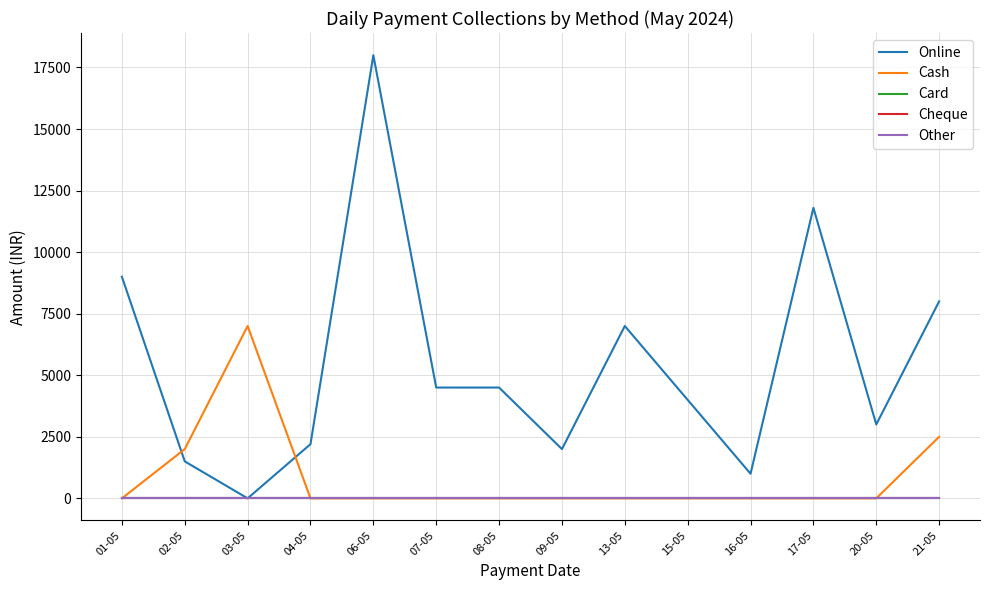

In Cash, how many points are higher than both neighbors (excluding endpoints)?

1